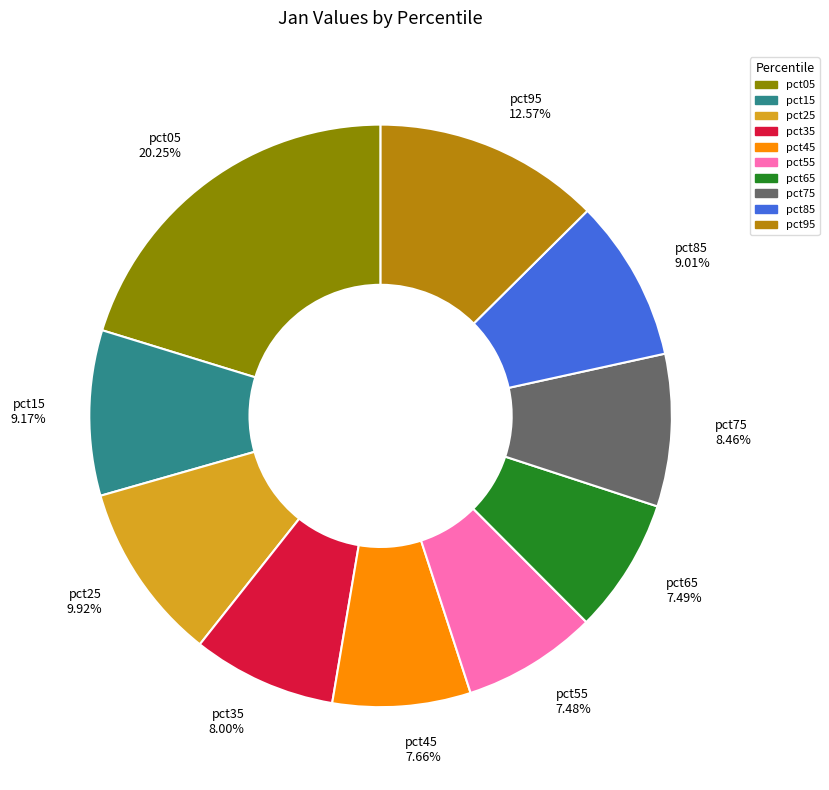

True or false: pct05 accounts for 34% of the total.

False